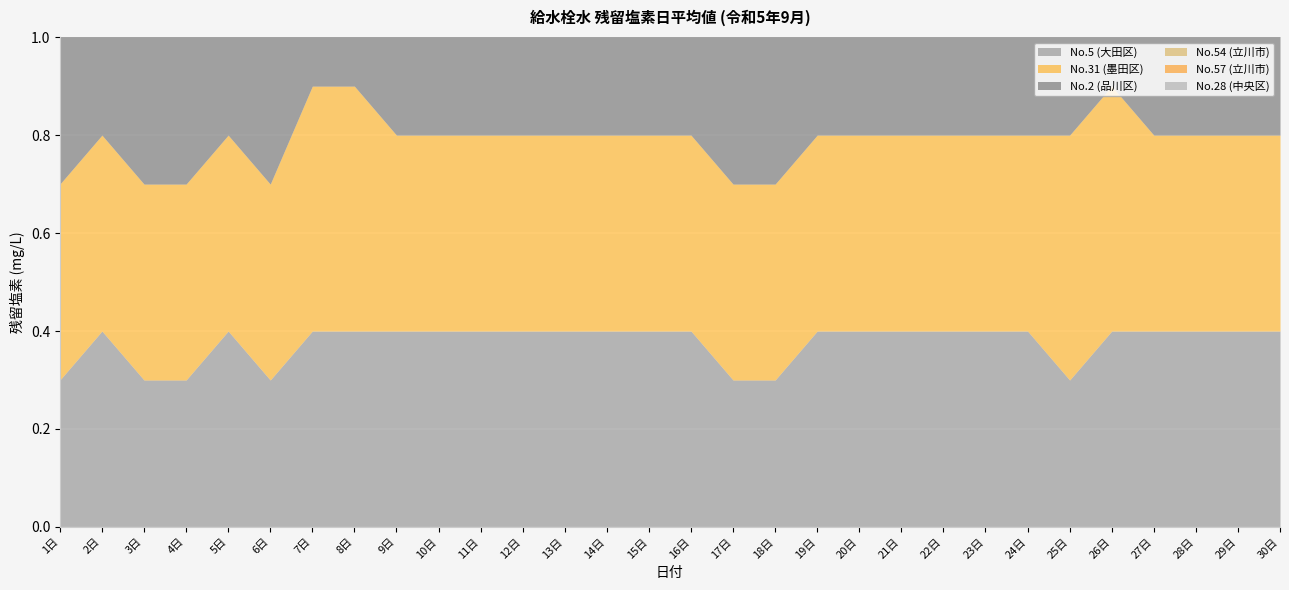

Reading right to left, list all the values displayed in this chart.

No.5 (大田区): 30日=0.4	29日=0.4	28日=0.4	27日=0.4	26日=0.4	25日=0.3	24日=0.4	23日=0.4	22日=0.4	21日=0.4	20日=0.4	19日=0.4	18日=0.3	17日=0.3	16日=0.4	15日=0.4	14日=0.4	13日=0.4	12日=0.4	11日=0.4	10日=0.4	9日=0.4	8日=0.4	7日=0.4	6日=0.3	5日=0.4	4日=0.3	3日=0.3	2日=0.4	1日=0.3
No.31 (墨田区): 30日=0.4	29日=0.4	28日=0.4	27日=0.4	26日=0.5	25日=0.5	24日=0.4	23日=0.4	22日=0.4	21日=0.4	20日=0.4	19日=0.4	18日=0.4	17日=0.4	16日=0.4	15日=0.4	14日=0.4	13日=0.4	12日=0.4	11日=0.4	10日=0.4	9日=0.4	8日=0.5	7日=0.5	6日=0.4	5日=0.4	4日=0.4	3日=0.4	2日=0.4	1日=0.4
No.2 (品川区): 30日=0.4	29日=0.4	28日=0.4	27日=0.4	26日=0.4	25日=0.4	24日=0.4	23日=0.4	22日=0.4	21日=0.4	20日=0.4	19日=0.4	18日=0.4	17日=0.4	16日=0.4	15日=0.4	14日=0.4	13日=0.4	12日=0.4	11日=0.4	10日=0.4	9日=0.4	8日=0.5	7日=0.4	6日=0.4	5日=0.4	4日=0.4	3日=0.4	2日=0.4	1日=0.4
No.54 (立川市): 30日=0.4	29日=0.4	28日=0.4	27日=0.4	26日=0.4	25日=0.4	24日=0.4	23日=0.4	22日=0.4	21日=0.4	20日=0.4	19日=0.4	18日=0.4	17日=0.4	16日=0.4	15日=0.4	14日=0.4	13日=0.4	12日=0.4	11日=0.4	10日=0.4	9日=0.4	8日=0.4	7日=0.4	6日=0.4	5日=0.4	4日=0.4	3日=0.4	2日=0.4	1日=0.4
No.57 (立川市): 30日=0.4	29日=0.4	28日=0.4	27日=0.4	26日=0.3	25日=0.3	24日=0.3	23日=0.3	22日=0.4	21日=0.4	20日=0.4	19日=0.4	18日=0.4	17日=0.4	16日=0.4	15日=0.4	14日=0.4	13日=0.4	12日=0.3	11日=0.4	10日=0.4	9日=0.4	8日=0.3	7日=0.3	6日=0.4	5日=0.4	4日=0.4	3日=0.4	2日=0.4	1日=0.4
No.28 (中央区): 30日=0.4	29日=0.4	28日=0.5	27日=0.5	26日=0.4	25日=0.4	24日=0.4	23日=0.4	22日=0.4	21日=0.4	20日=0.4	19日=0.4	18日=0.4	17日=0.4	16日=0.4	15日=0.4	14日=0.4	13日=0.4	12日=0.4	11日=0.4	10日=0.4	9日=0.4	8日=0.4	7日=0.4	6日=0.4	5日=0.4	4日=0.3	3日=0.3	2日=0.4	1日=0.4